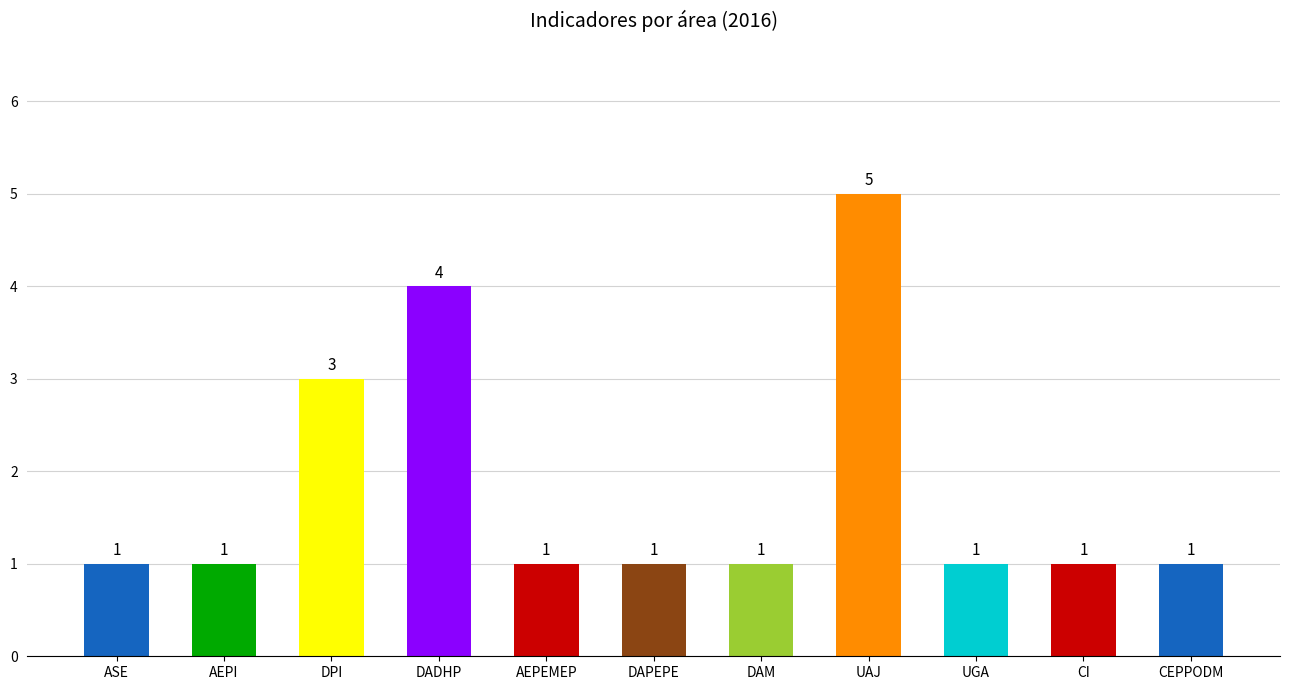

What is the sum of all values?

20